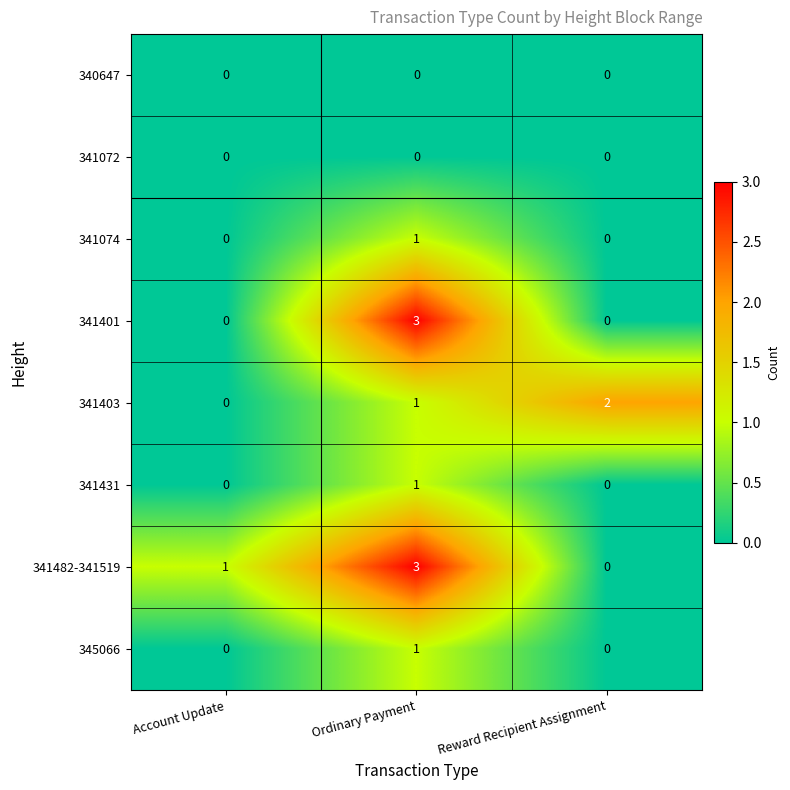

At which label is 341403 closest to 1?

Ordinary Payment